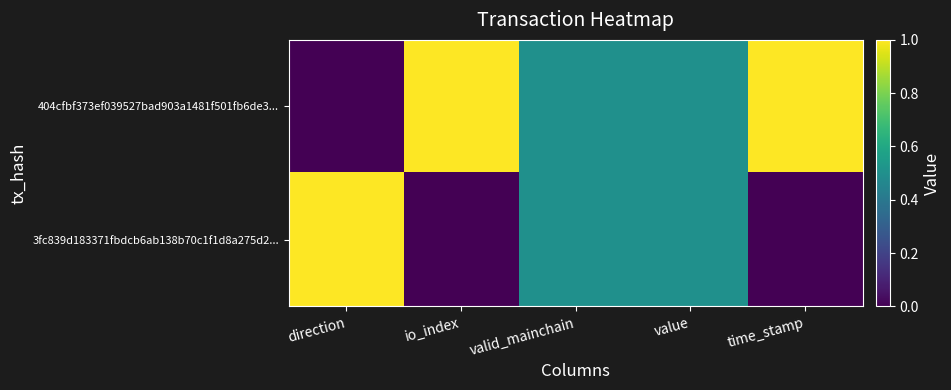

Which category has the highest value across all series?

io_index